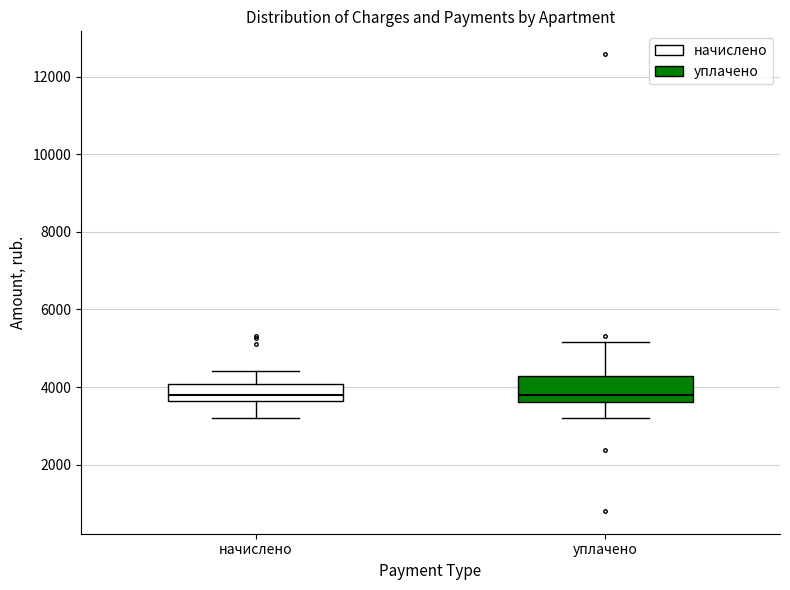

Reading left to right, transcribe this box plot: for each box, give where its median line is, the range the box spans, and where its two whiskers end, as read against the y-axis. The values are not printed on the chart, so give them approximately, as read against the axis.

начислено: median 3800, box 3600 to 4000, whiskers 3200 to 4400
уплачено: median 3800, box 3600 to 4200, whiskers 3200 to 5200